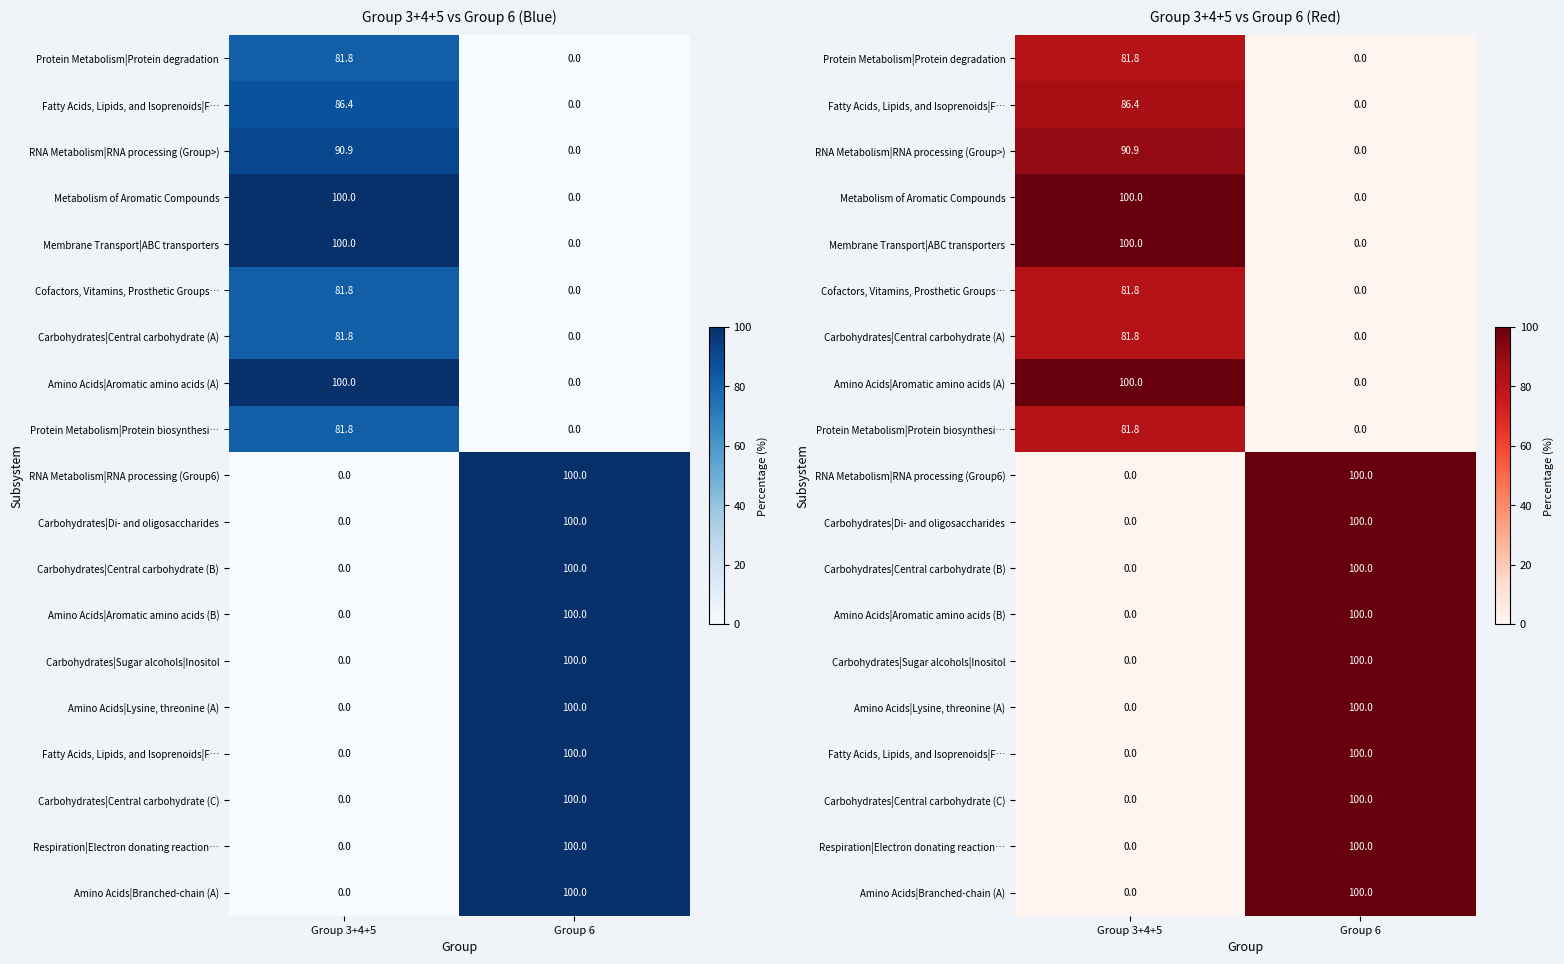

What is the difference between the highest and lowest values at Group 6?

100.0